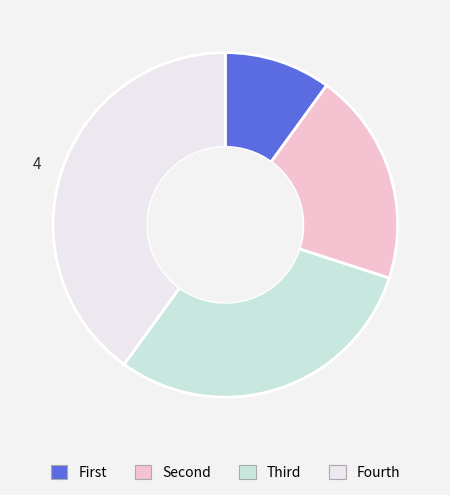

The Fourth slice represents 47% of the pie. True or false?

False